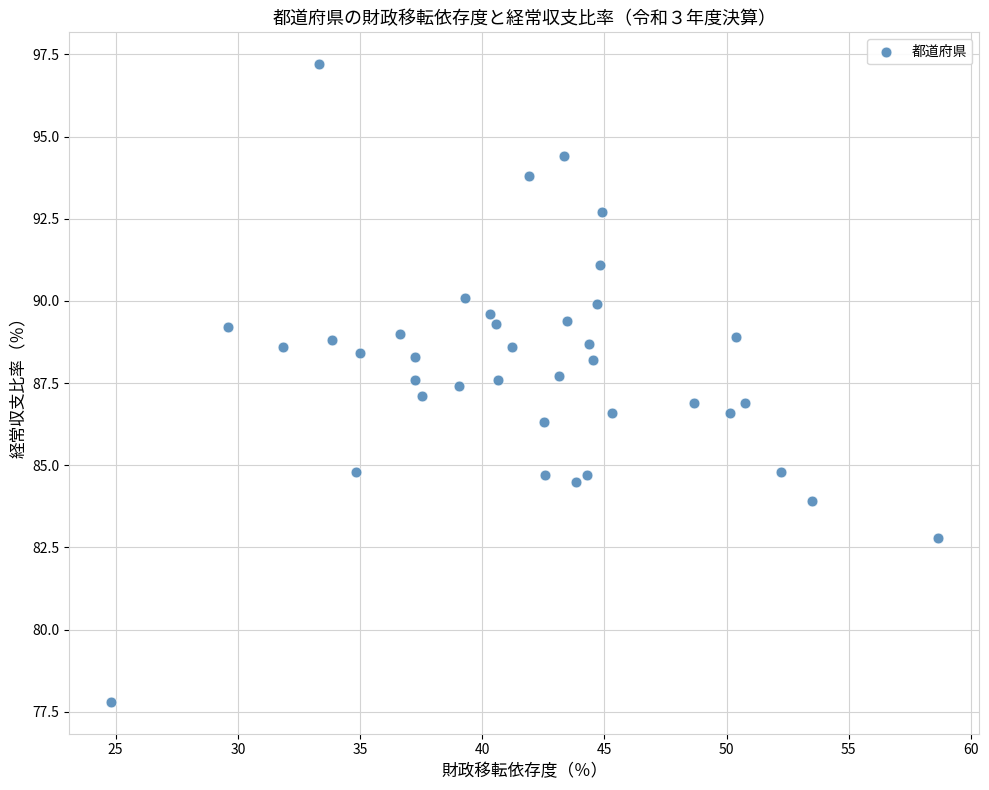

What is the range of Y values (max minus min)?

19.4